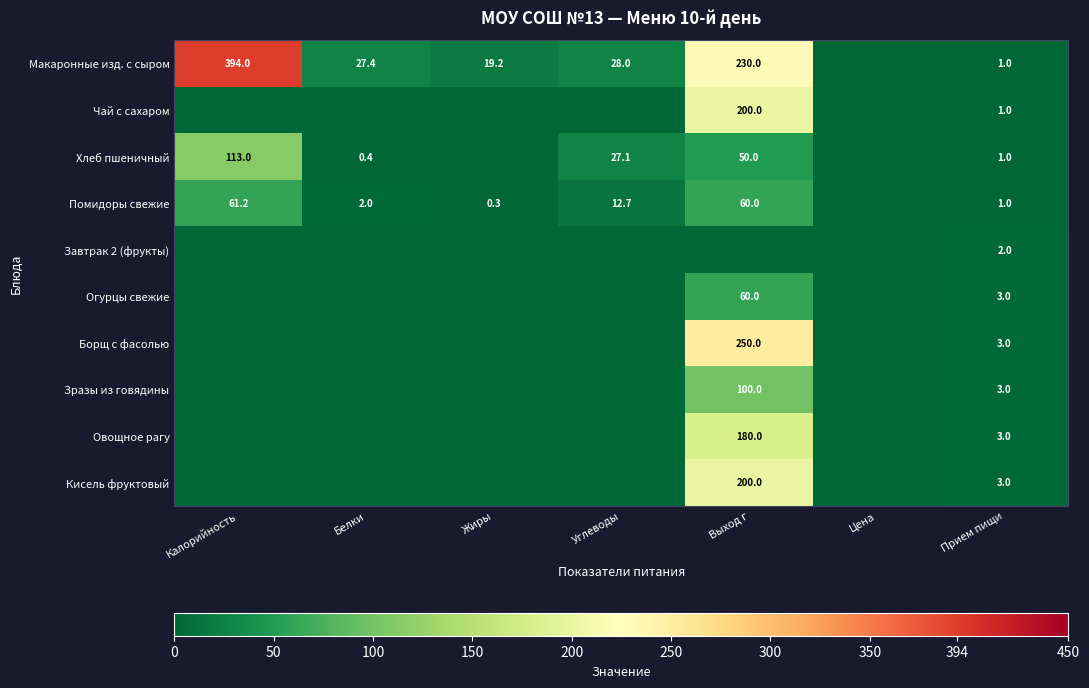

The value of Зразы из говядины at Прием пищи is 1.7. True or false?

False